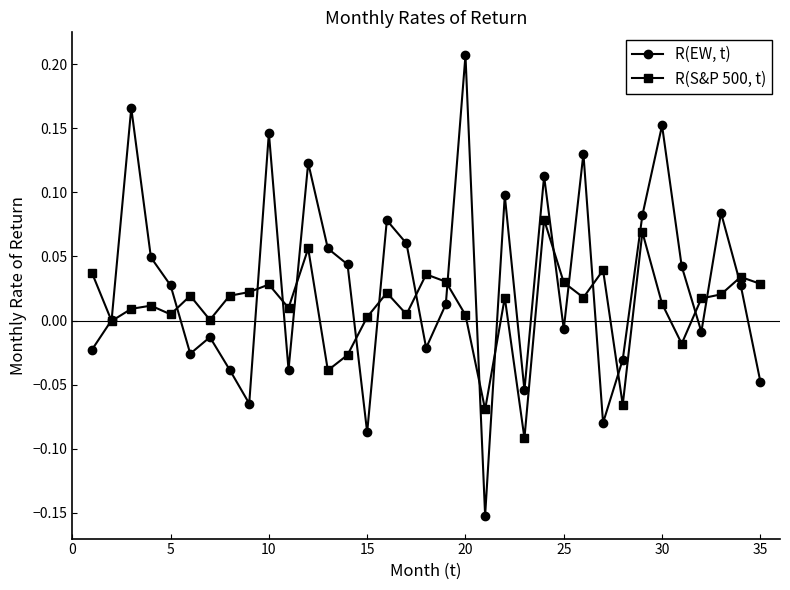

In R(EW, t), how many points are lower than both neighbors (excluding endpoints)?

10